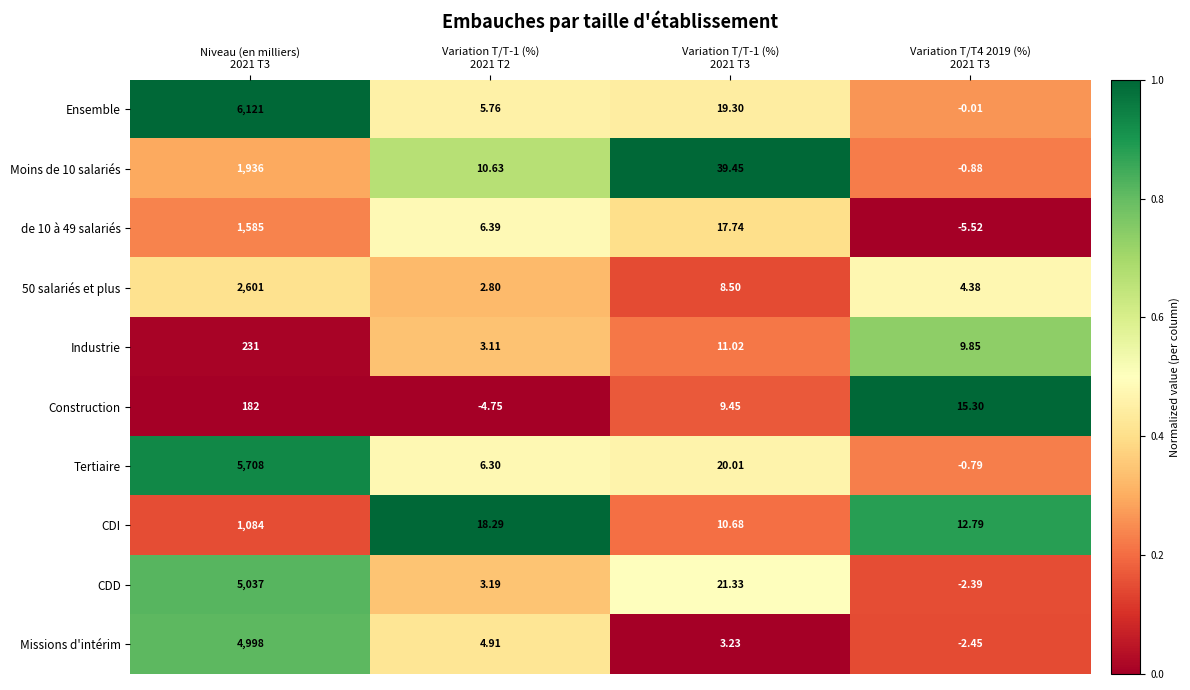

Which series has the widest spread of values?

Ensemble